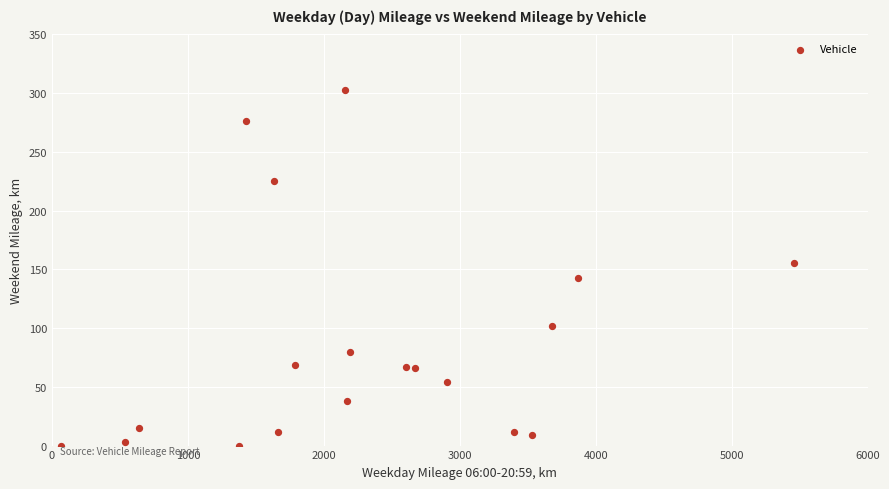

What Y value in the scatter plot is closest to 151?

155.3